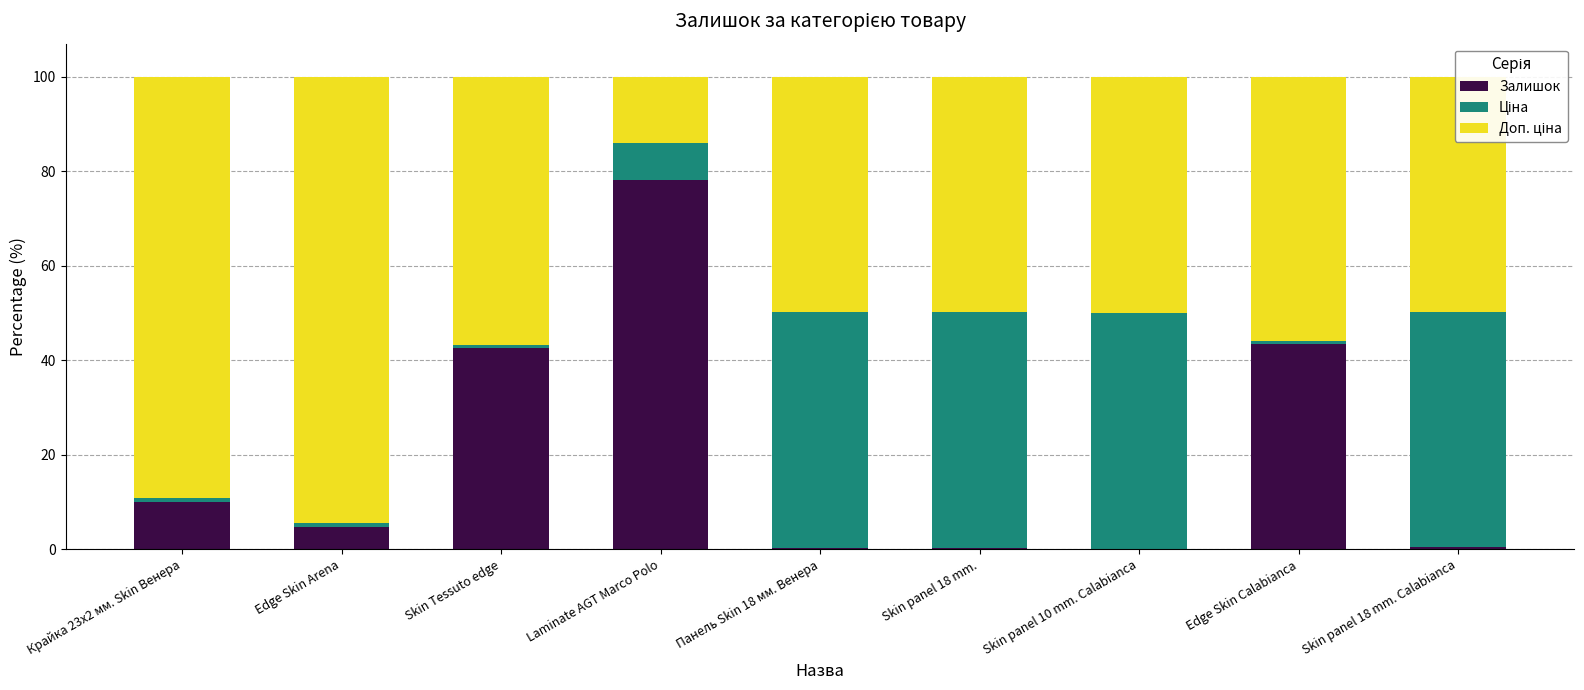

Is it true that Залишок equals 0.1 at Skin panel 10 mm. Calabianca?

True